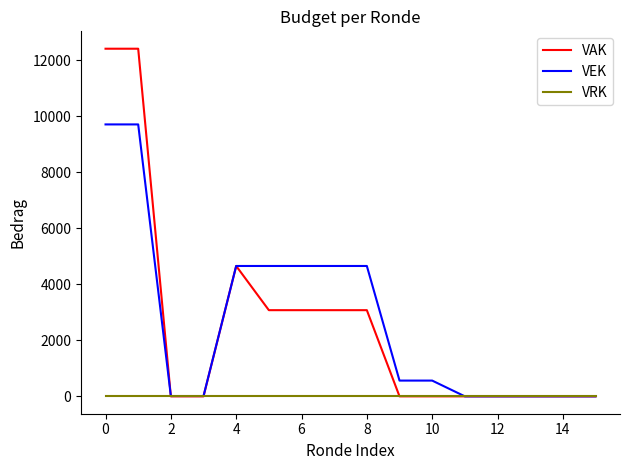

Which series has the largest range (max minus min)?

VAK